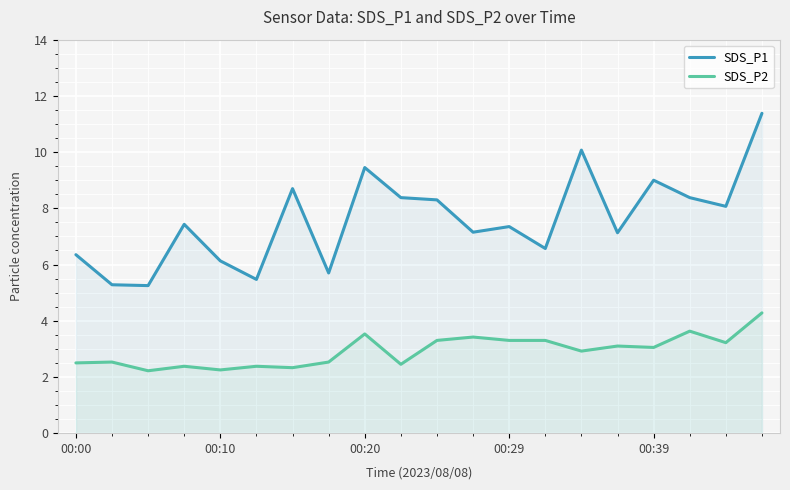

At how many categories does at least one series exceed 6?

16